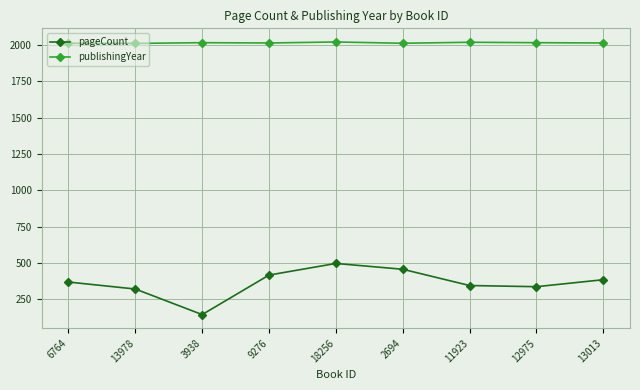

How many categories are shown in the chart?

9